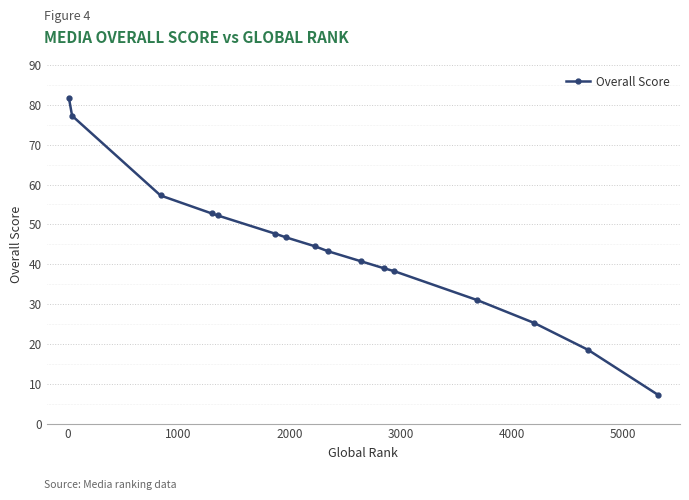

What is the value of the 8th point from the left?

44.5